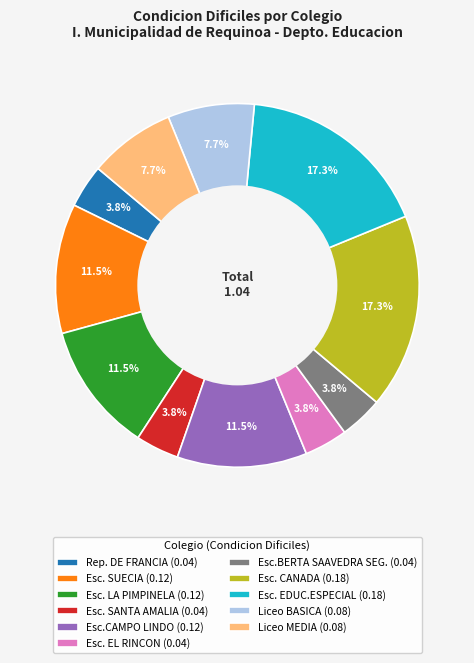

Count the number of slices in the pie.

11